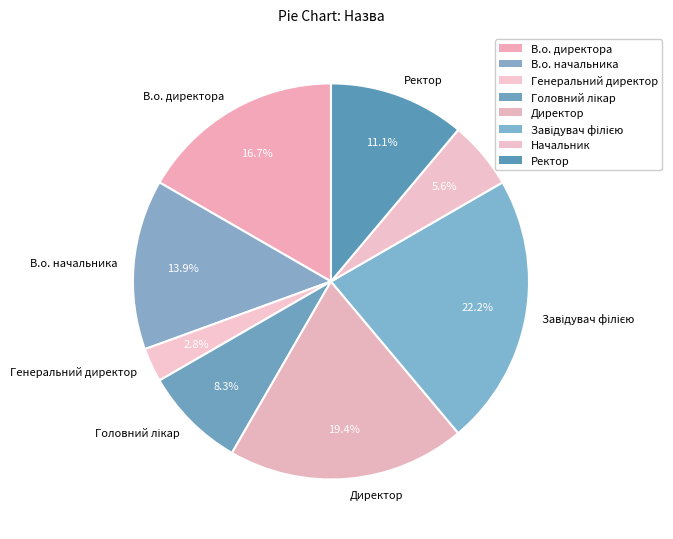

Is there any slice that represents more than half of the pie?

No